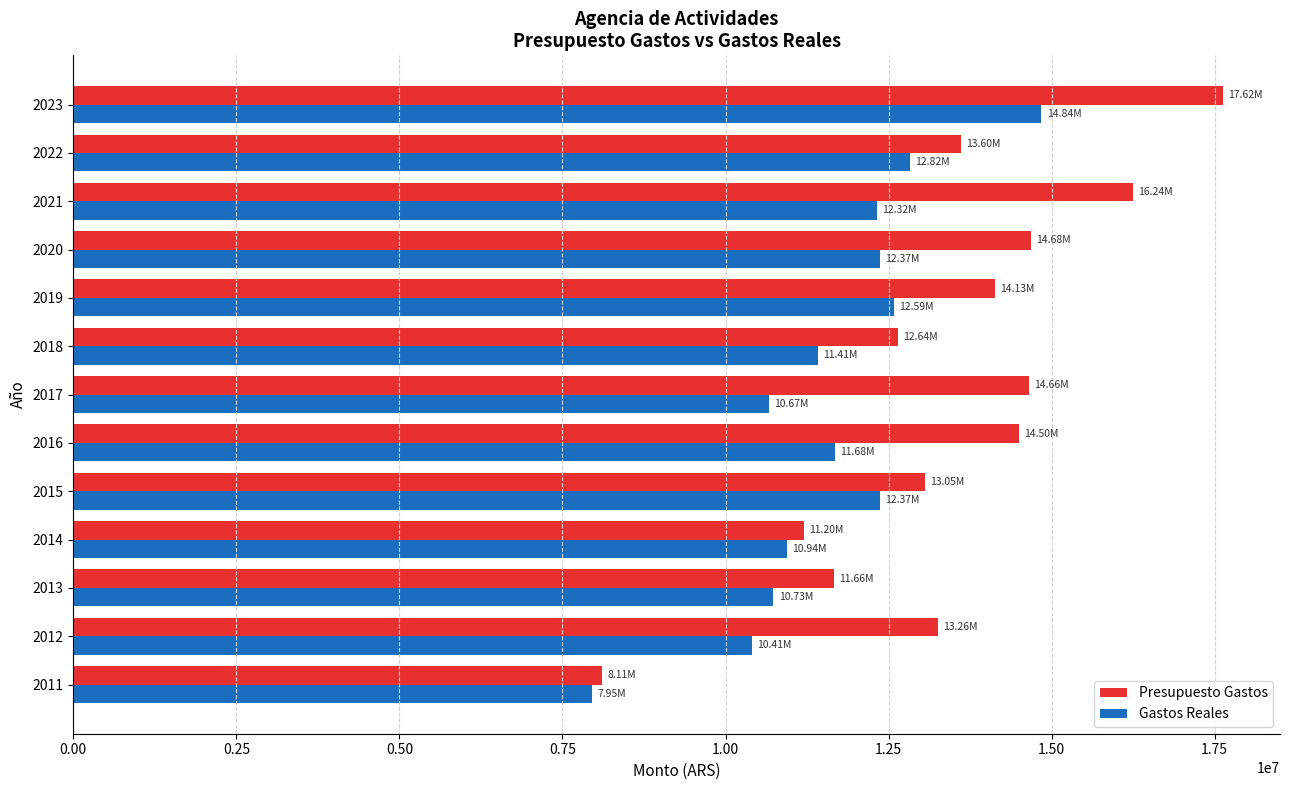

How many data points in Presupuesto Gastos are above 13604186?

7